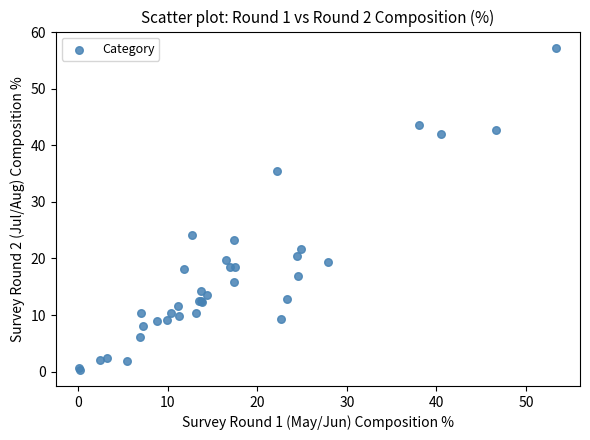

What Y value in the scatter plot is closest to 28?

24.1